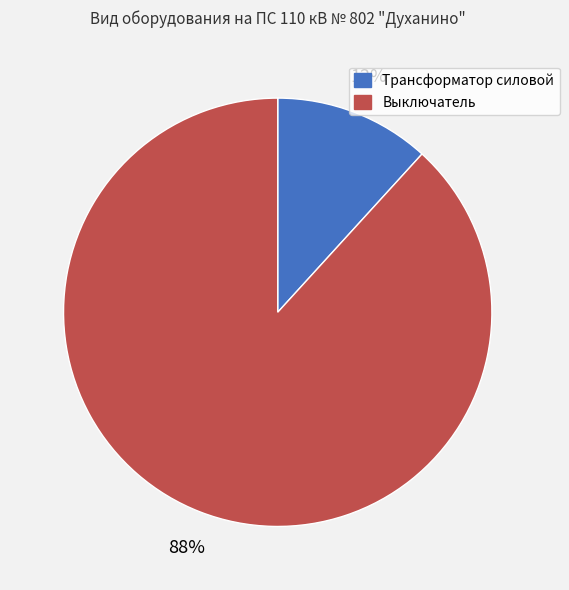

Which slice is the largest?

Выключатель